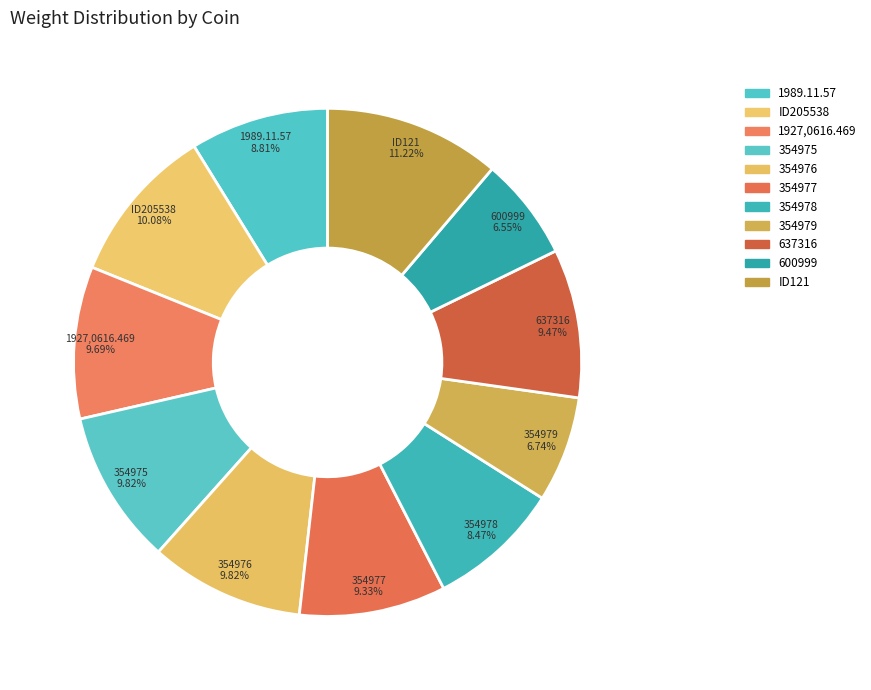

Is it true that 354976 is 1% of the pie?

False